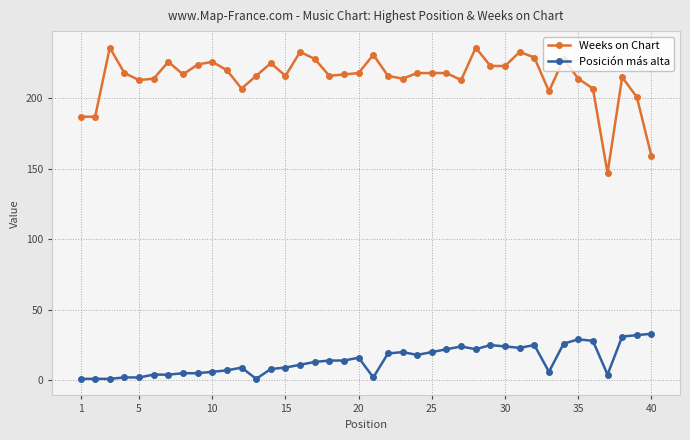

What is the average value of the Posición más alta series?

14